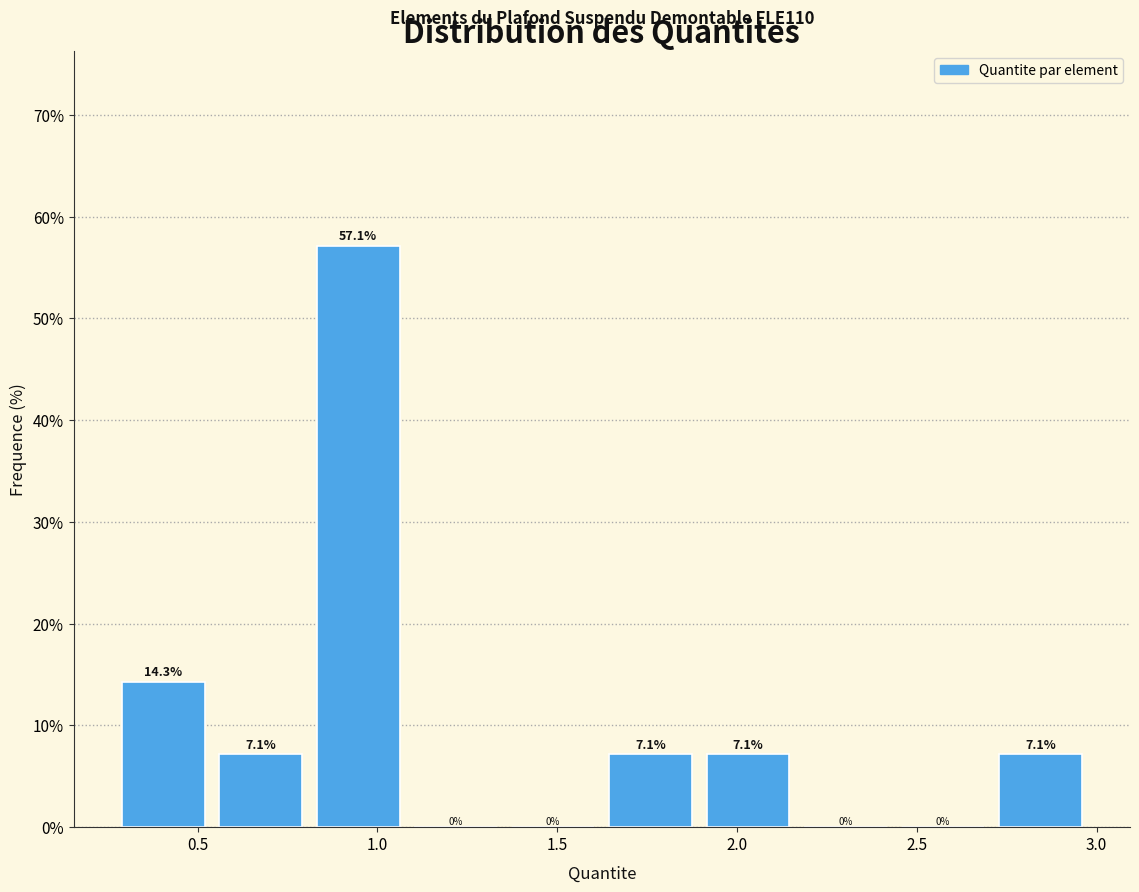

Reading left to right, transcribe this chart: for each bar, give the range it covers on the x-axis and its height. The bar edges are not printed on the chart, so give them approximately, as read against the axis.

0.30 to 0.55: 14.3
0.55 to 0.85: 7.1
0.85 to 1.10: 57.1
1.10 to 1.35: 0.0
1.35 to 1.65: 0.0
1.65 to 1.90: 7.1
1.90 to 2.20: 7.1
2.20 to 2.45: 0.0
2.45 to 2.75: 0.0
2.75 to 3.00: 7.1